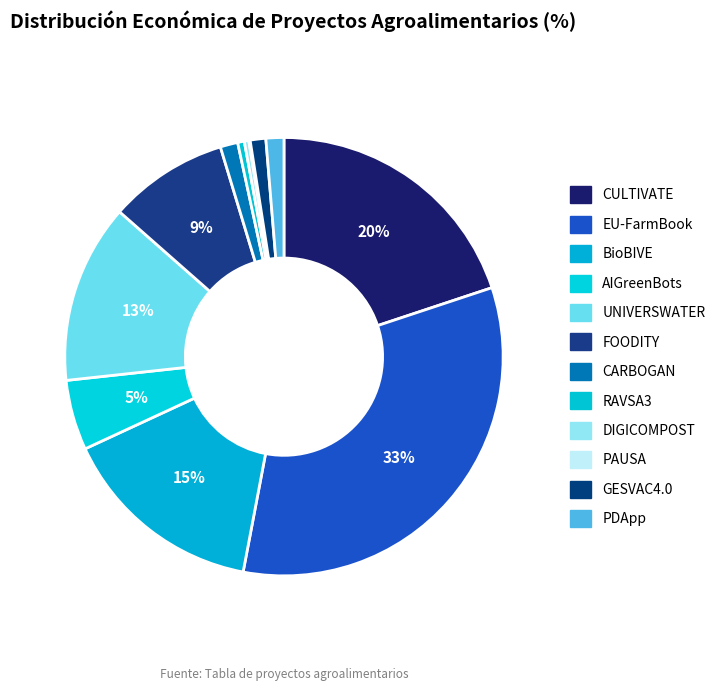

True or false: FOODITY accounts for 19% of the total.

False